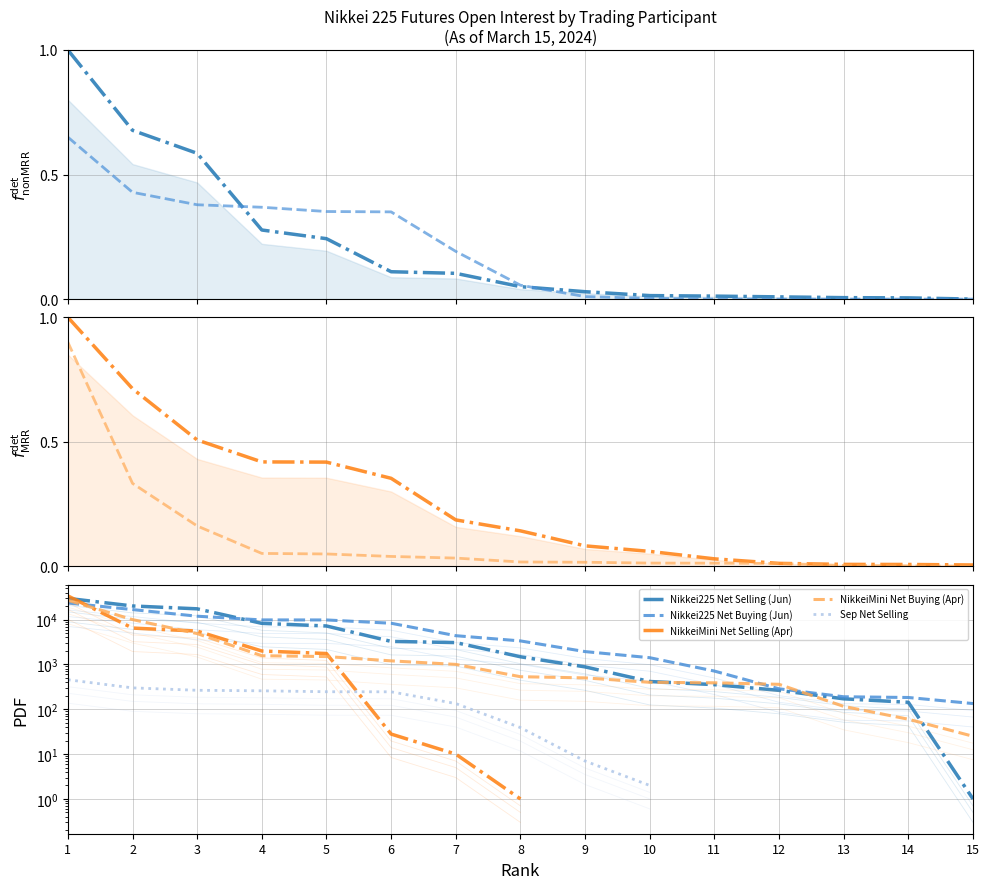

Between which two adjacent categories do NikkeiMini_Net_Buying and Nikkei225_Net_Selling first intersect?

10 and 11